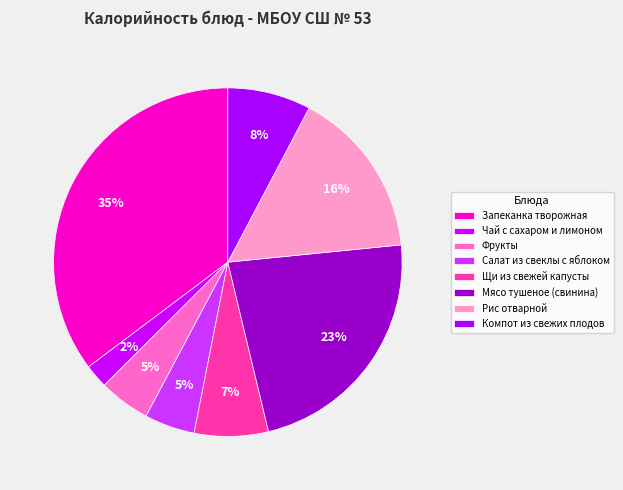

Does Рис отварной account for over 50% of the chart?

No